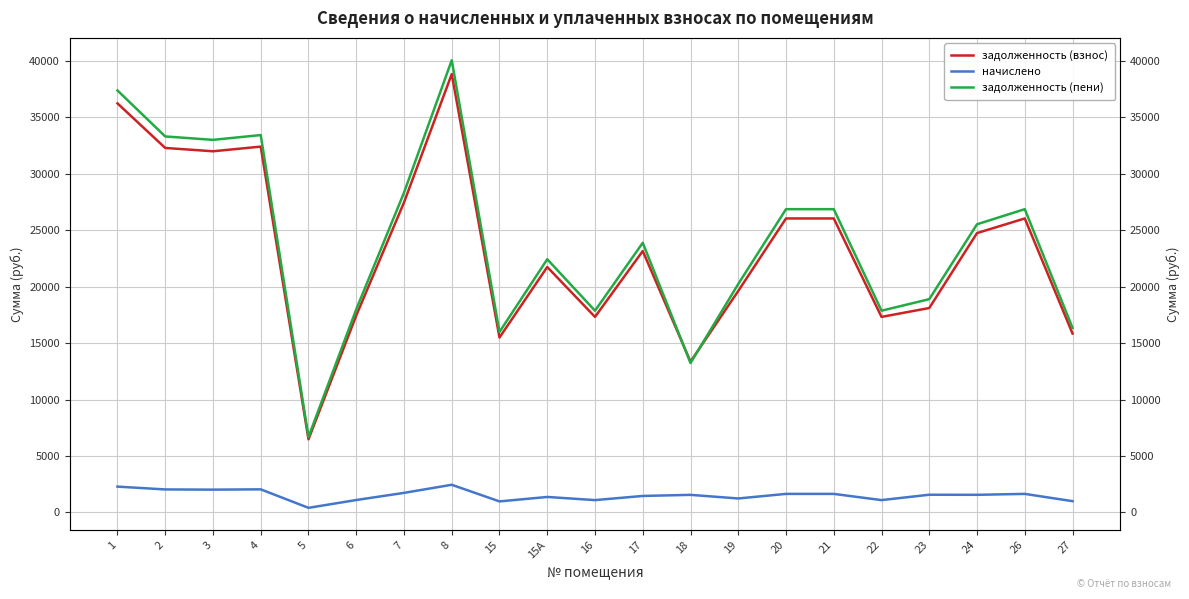

At which label is начислено closest to 1430?

17